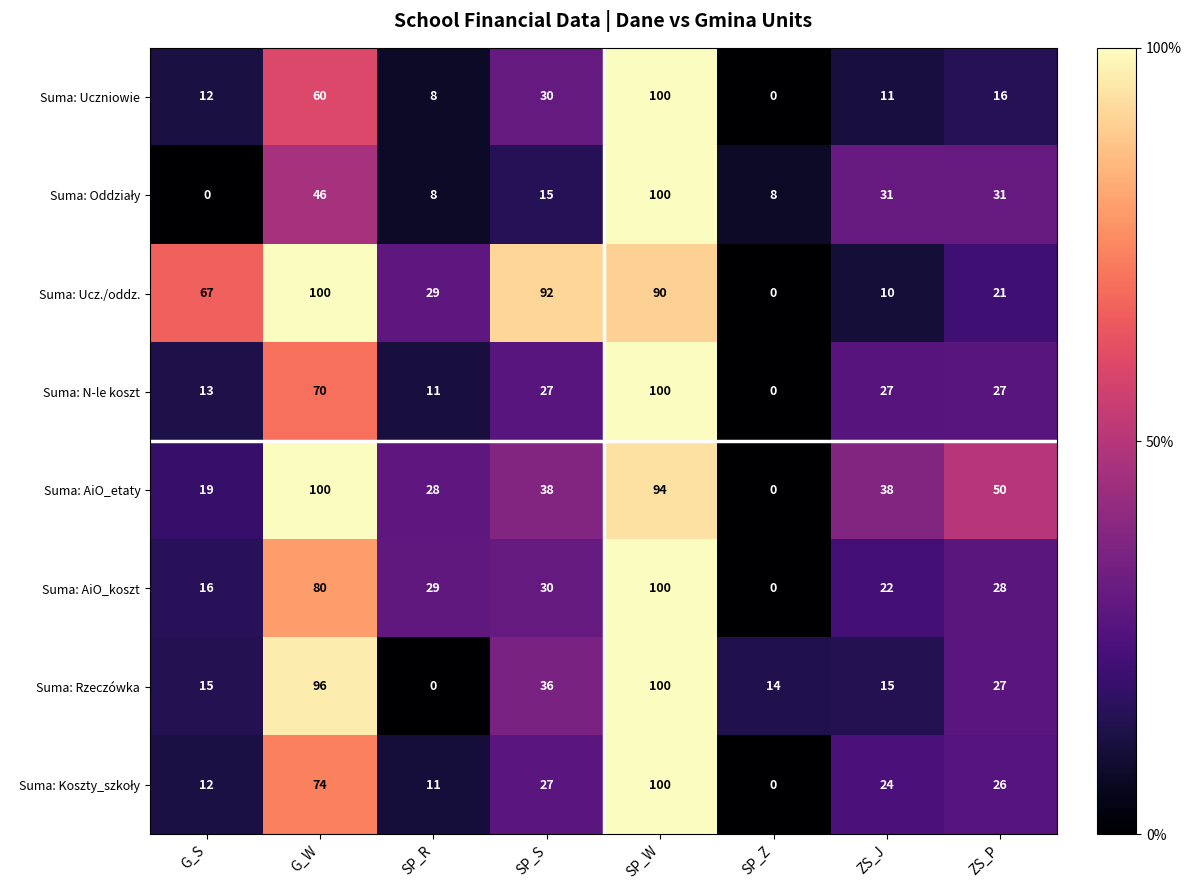

Count the number of categories in the chart.

8